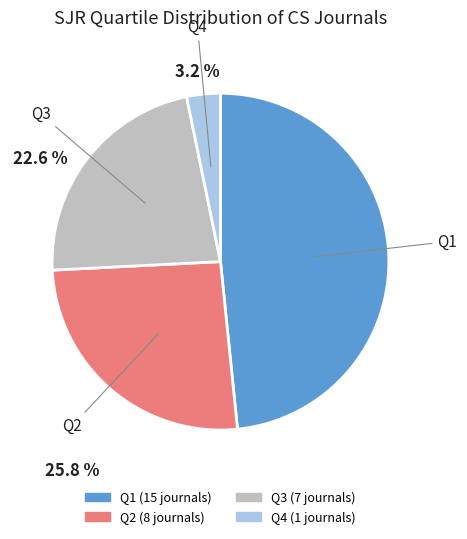

Is Q4 the majority of the pie?

No